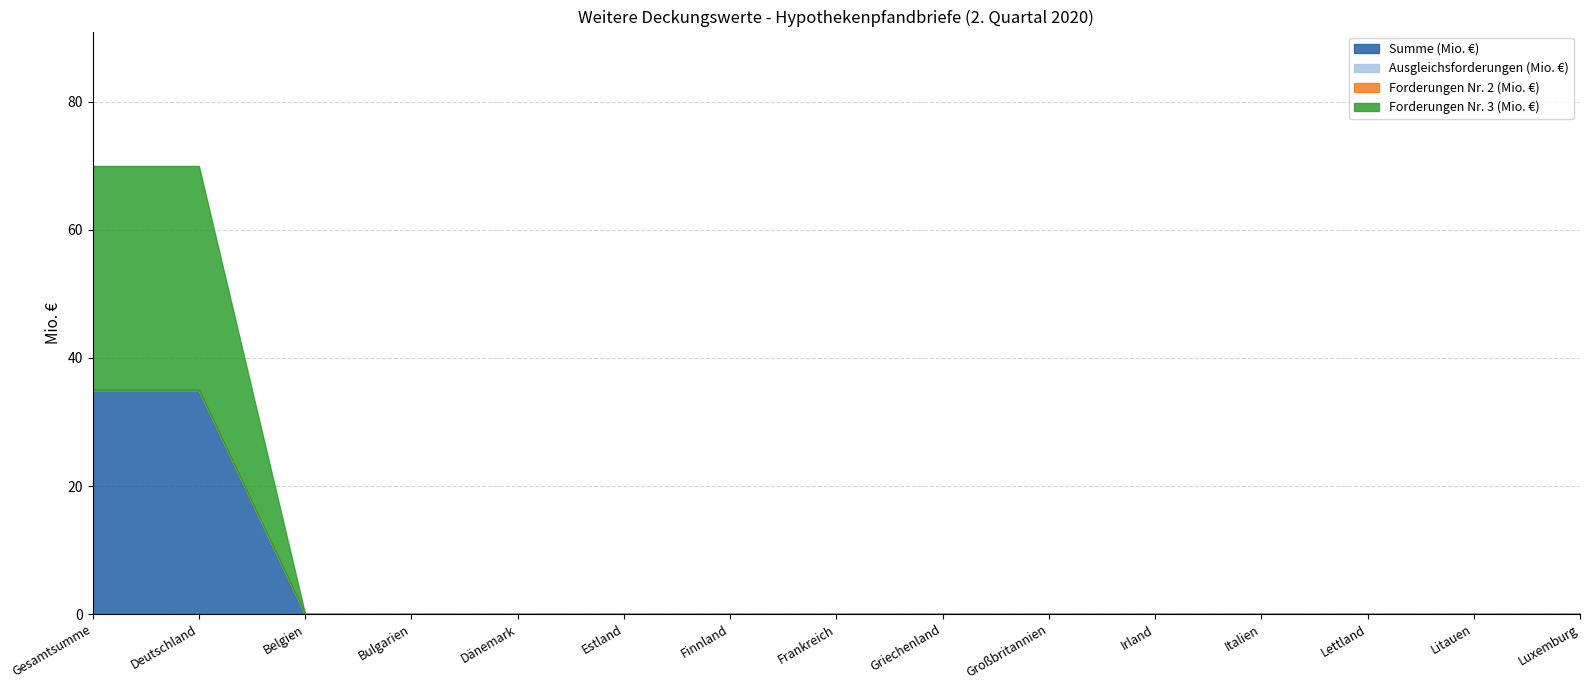

Which category has the lowest value across all series?

Belgien